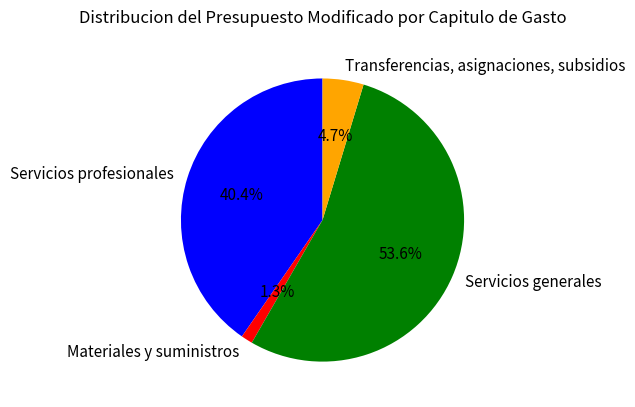

Which category has the smallest portion of the pie?

Materiales y suministros